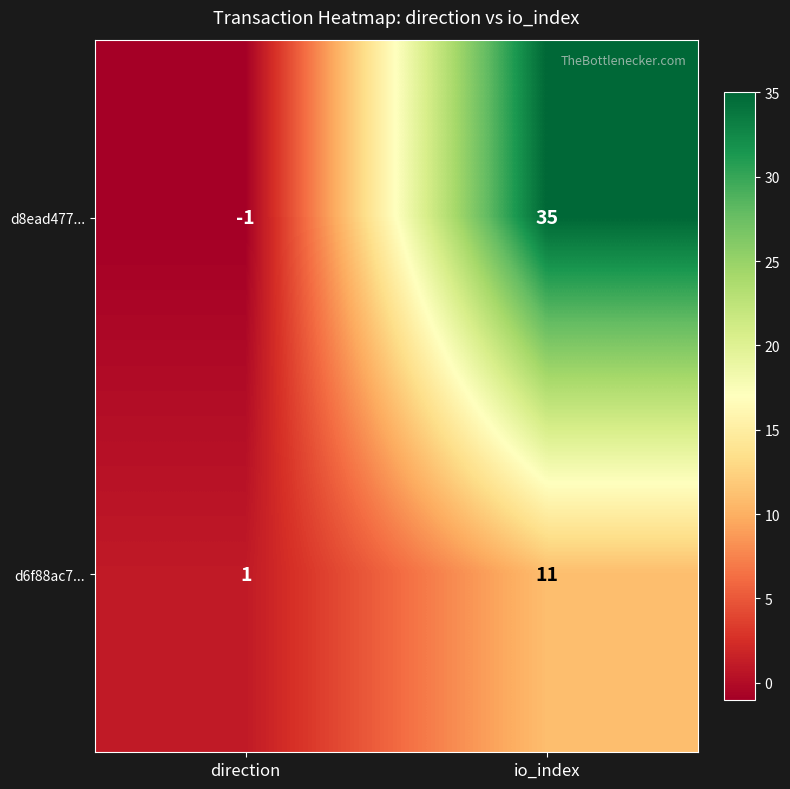

What is the average value of the d6f88ac7... series?

6